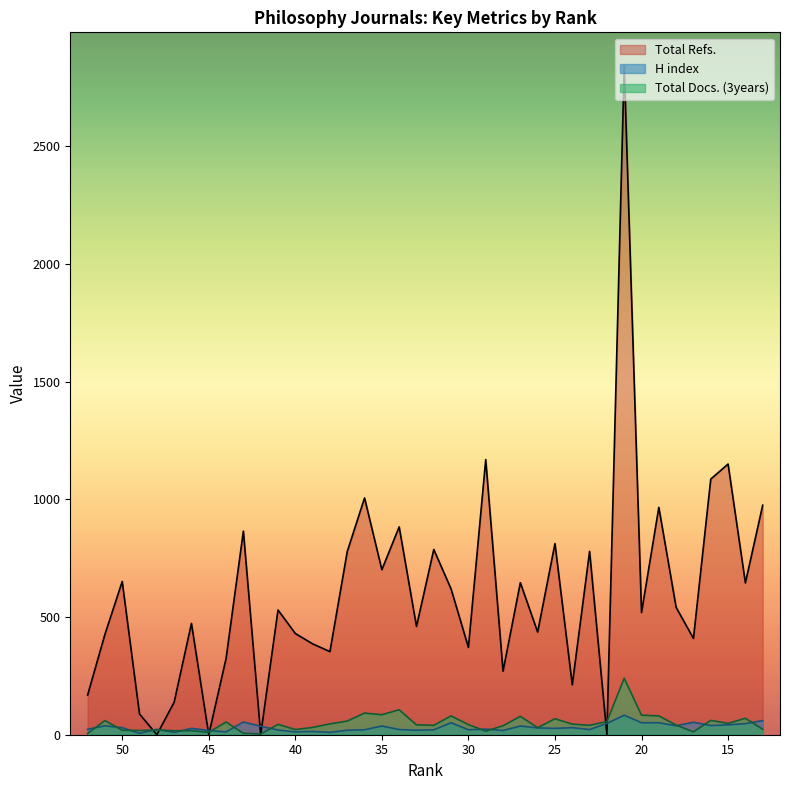

At which label is Total Docs. (3years) closest to 121?

34